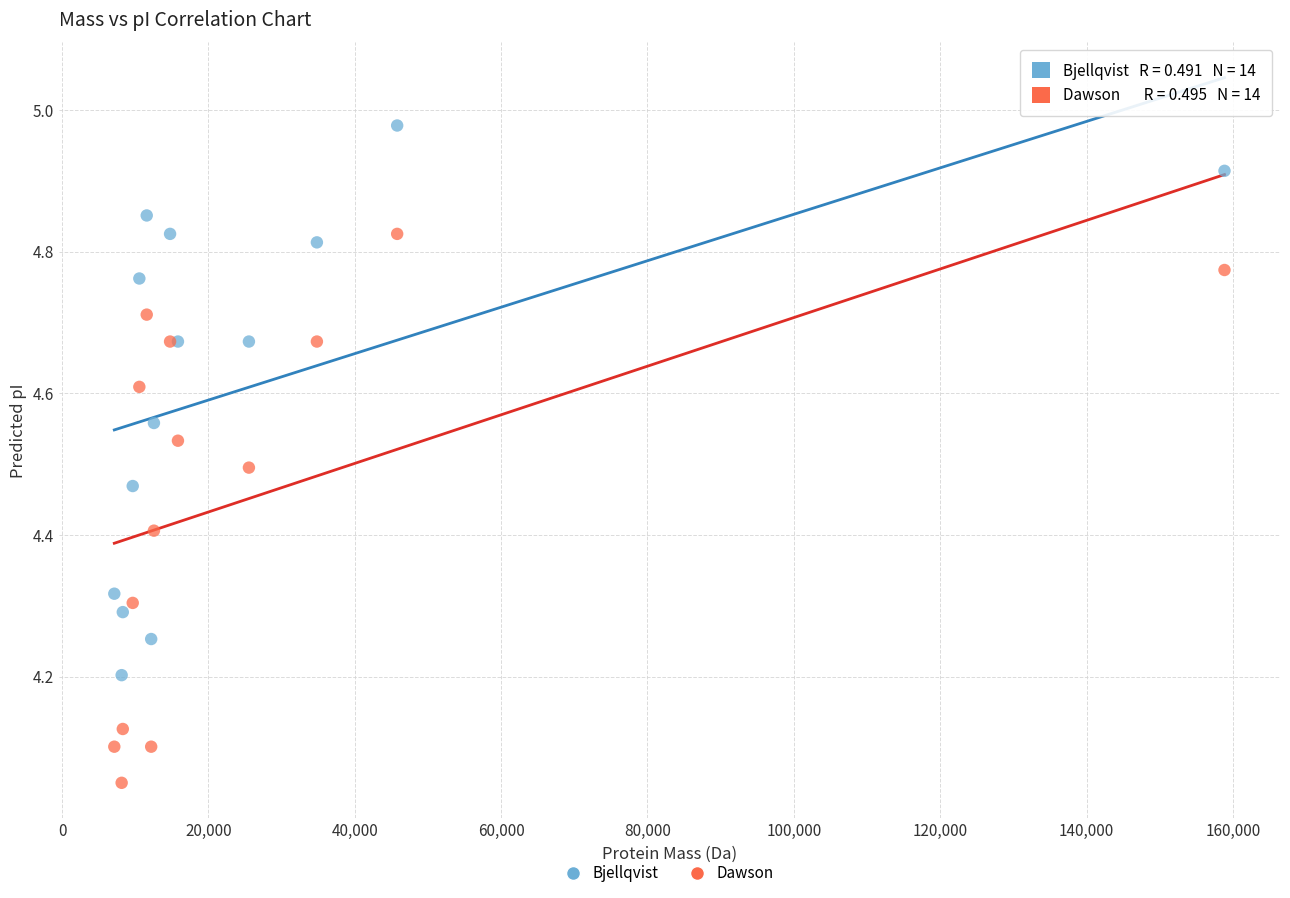

What are all the series names shown in the legend?

Bjellqvist, Dawson